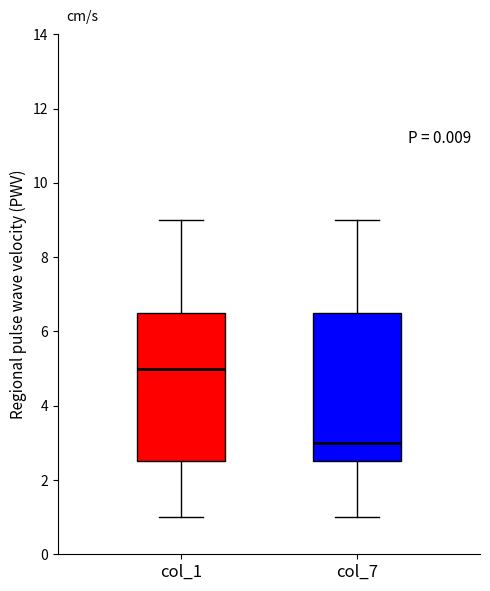

Reading left to right, read every box against the y-axis: the position of its median line, the range the box covers, and the ends of its whiskers. The values are not printed on the chart, so give them approximately, as read against the axis.

col_1: median 5.0, box 2.6 to 6.6, whiskers 1.0 to 9.0
col_7: median 3.0, box 2.6 to 6.6, whiskers 1.0 to 9.0